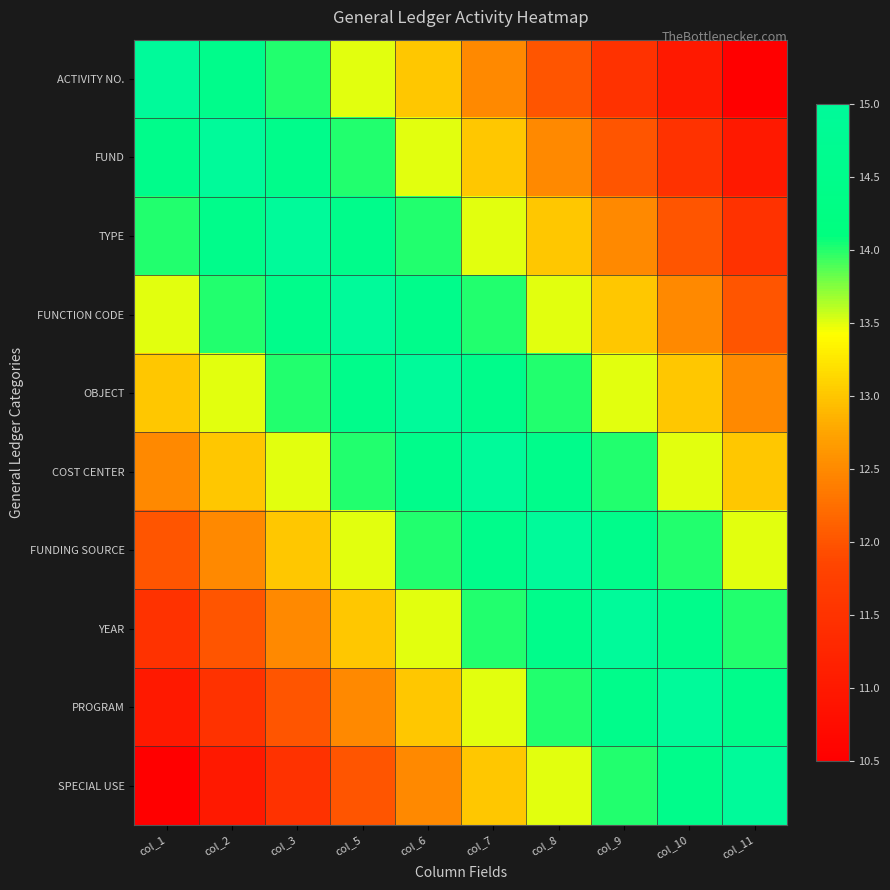

Reading left to right, what are all the values shown in this chart?

ACTIVITY NO.: col_1=15.0	col_2=14.5	col_3=14.0	col_5=13.5	col_6=13.0	col_7=12.5	col_8=12.0	col_9=11.5	col_10=11.0	col_11=10.5
FUND: col_1=14.5	col_2=15.0	col_3=14.5	col_5=14.0	col_6=13.5	col_7=13.0	col_8=12.5	col_9=12.0	col_10=11.5	col_11=11.0
TYPE: col_1=14.0	col_2=14.5	col_3=15.0	col_5=14.5	col_6=14.0	col_7=13.5	col_8=13.0	col_9=12.5	col_10=12.0	col_11=11.5
FUNCTION CODE: col_1=13.5	col_2=14.0	col_3=14.5	col_5=15.0	col_6=14.5	col_7=14.0	col_8=13.5	col_9=13.0	col_10=12.5	col_11=12.0
OBJECT: col_1=13.0	col_2=13.5	col_3=14.0	col_5=14.5	col_6=15.0	col_7=14.5	col_8=14.0	col_9=13.5	col_10=13.0	col_11=12.5
COST CENTER: col_1=12.5	col_2=13.0	col_3=13.5	col_5=14.0	col_6=14.5	col_7=15.0	col_8=14.5	col_9=14.0	col_10=13.5	col_11=13.0
FUNDING SOURCE: col_1=12.0	col_2=12.5	col_3=13.0	col_5=13.5	col_6=14.0	col_7=14.5	col_8=15.0	col_9=14.5	col_10=14.0	col_11=13.5
YEAR: col_1=11.5	col_2=12.0	col_3=12.5	col_5=13.0	col_6=13.5	col_7=14.0	col_8=14.5	col_9=15.0	col_10=14.5	col_11=14.0
PROGRAM: col_1=11.0	col_2=11.5	col_3=12.0	col_5=12.5	col_6=13.0	col_7=13.5	col_8=14.0	col_9=14.5	col_10=15.0	col_11=14.5
SPECIAL USE: col_1=10.5	col_2=11.0	col_3=11.5	col_5=12.0	col_6=12.5	col_7=13.0	col_8=13.5	col_9=14.0	col_10=14.5	col_11=15.0